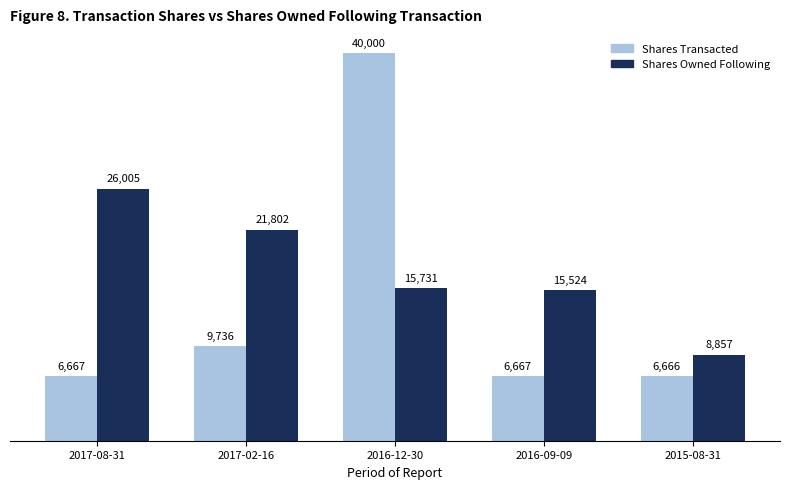

What is the difference between the Shares Transacted values at 2015-08-31 and 2017-08-31?

1